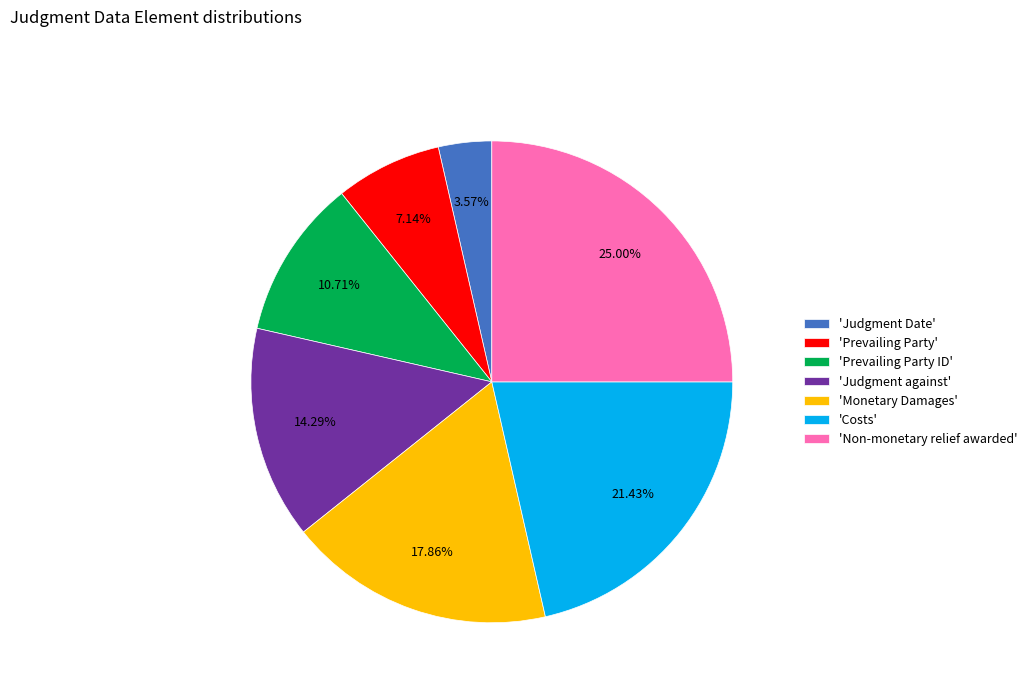

Does 'Costs' account for over 50% of the chart?

No